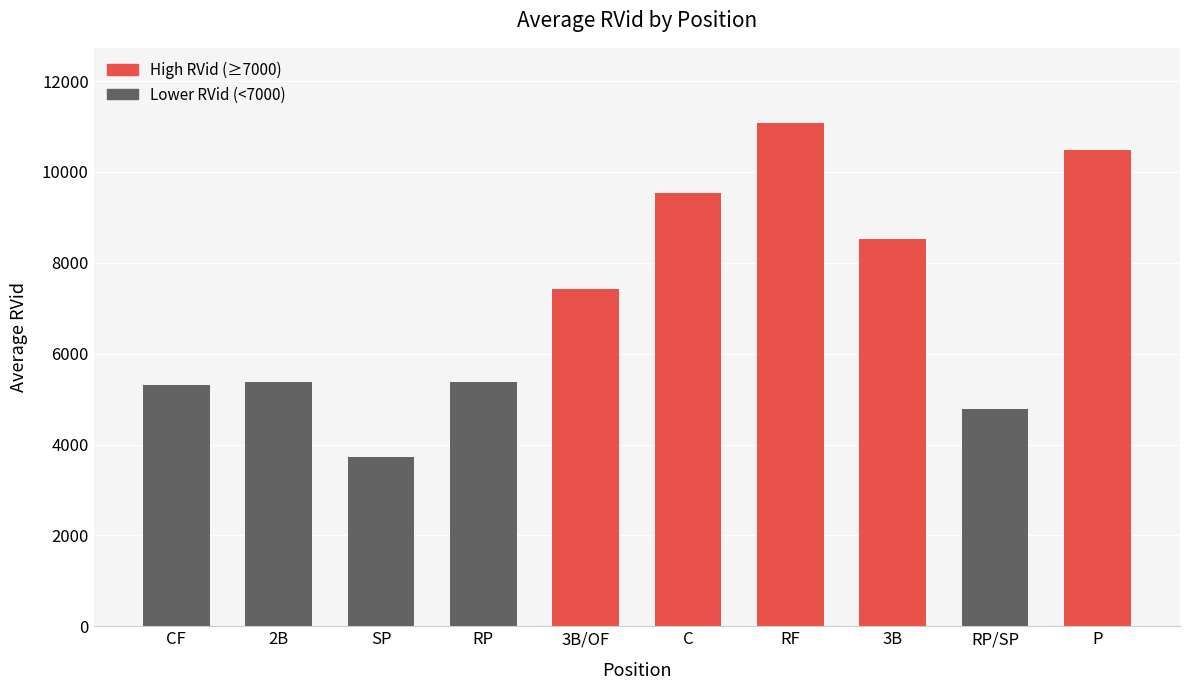

What is the smallest value displayed?

3734